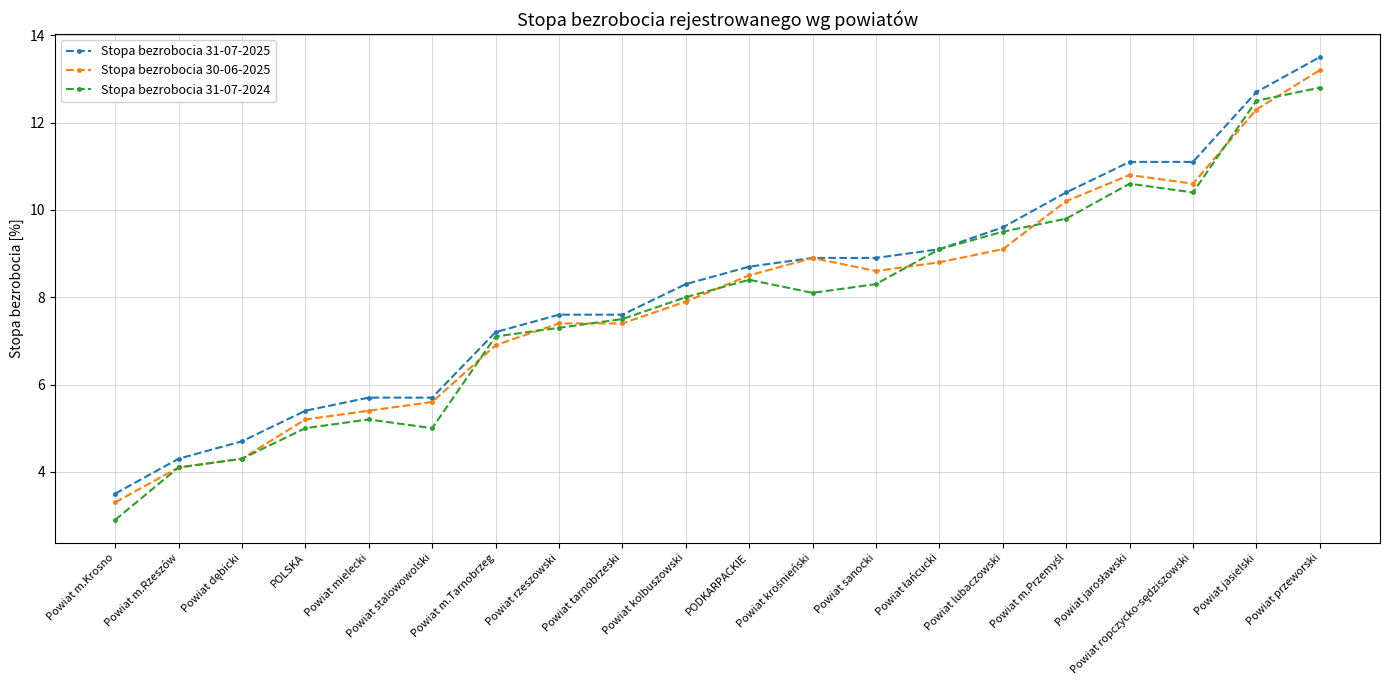

In Stopa bezrobocia 31-07-2024, how many points are higher than both neighbors (excluding endpoints)?

3